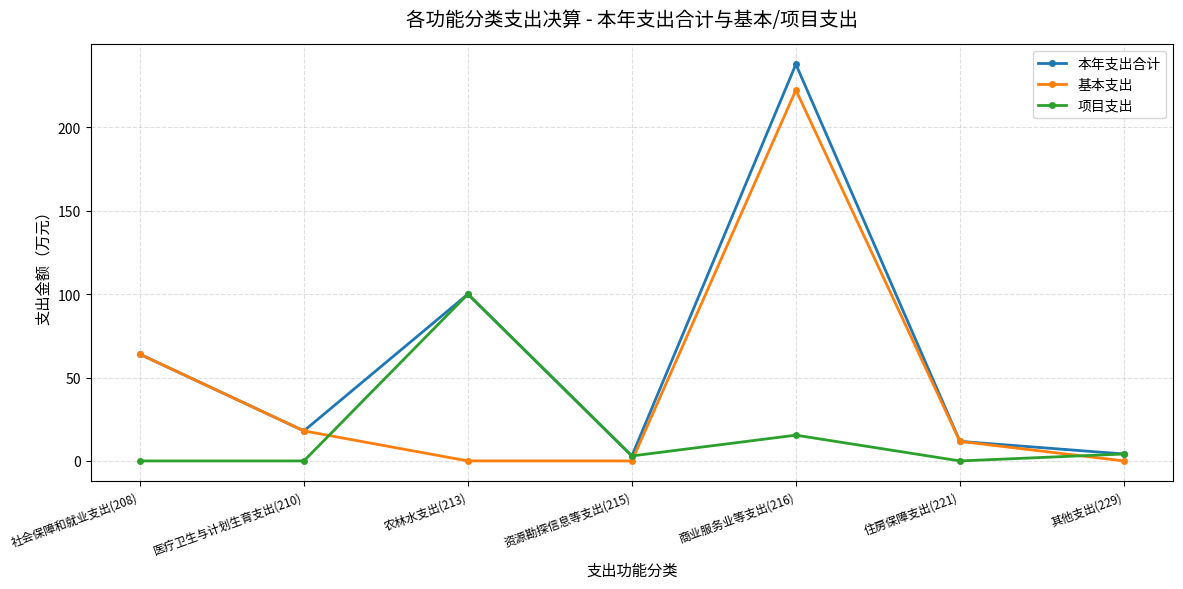

What is the sum of all 基本支出 values?

316.0